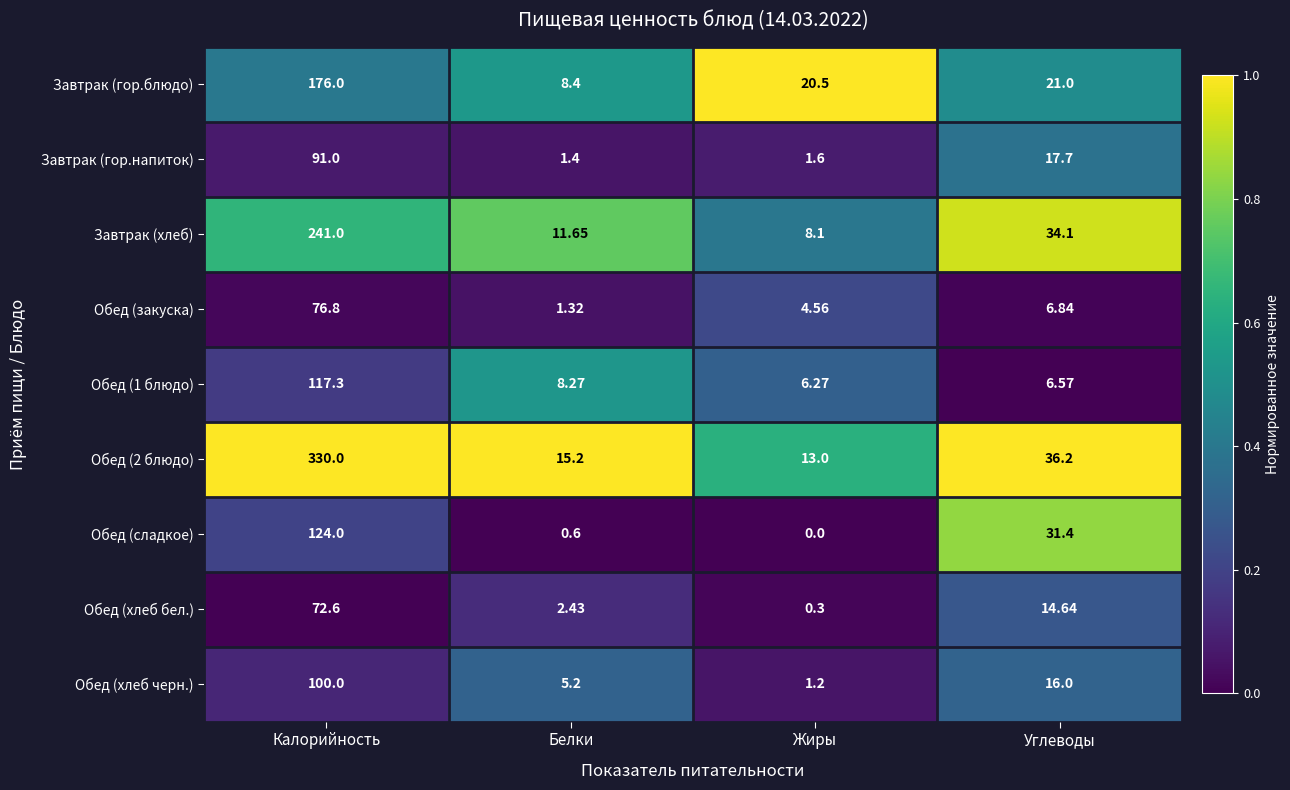

At which label does Завтрак (гор.напиток) first exceed 17?

Калорийность